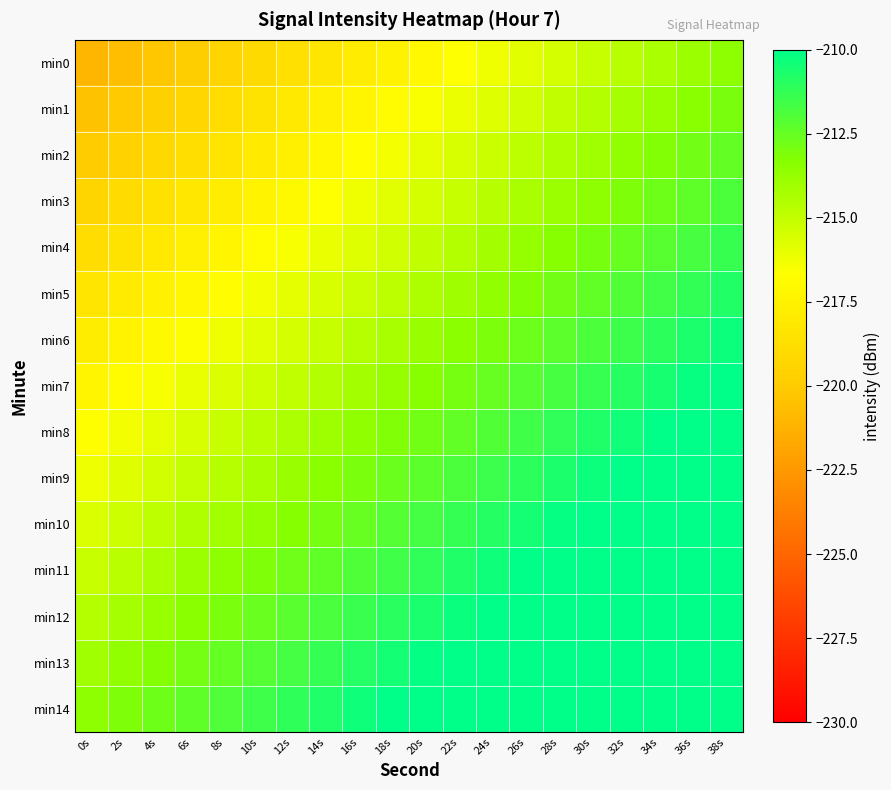

Which category has the highest value across all series?

38s